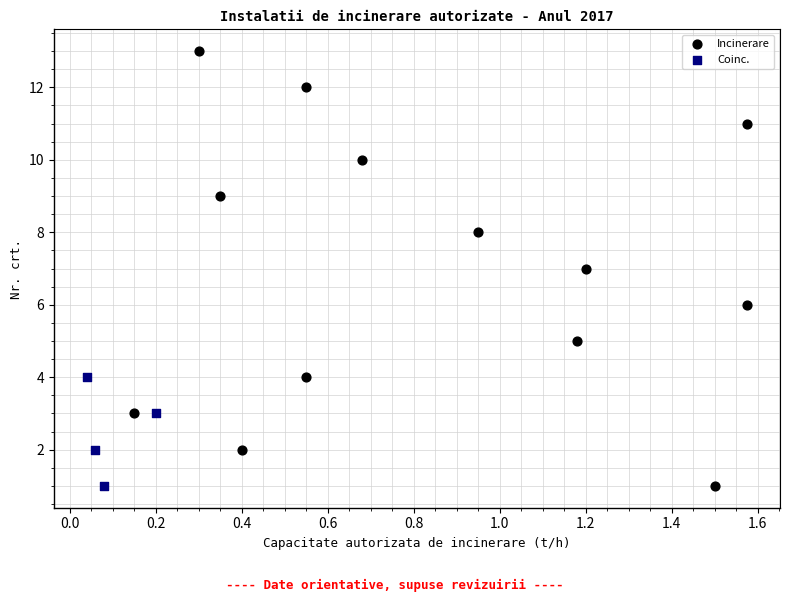

Which series reaches the maximum Y coordinate?

Incinerare